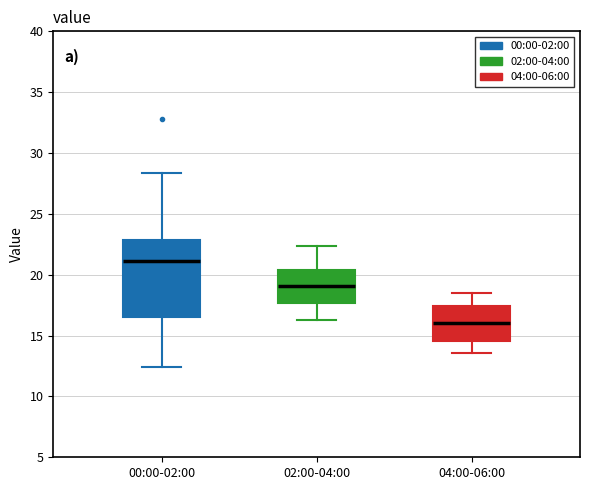

Reading left to right, transcribe this box plot: for each box, give where its median line is, the range the box spans, and where its two whiskers end, as read against the y-axis. The values are not printed on the chart, so give them approximately, as read against the axis.

00:00-02:00: median 21.0, box 16.5 to 23.0, whiskers 12.5 to 28.5
02:00-04:00: median 19.0, box 17.5 to 20.5, whiskers 16.5 to 22.5
04:00-06:00: median 16.0, box 14.5 to 17.5, whiskers 13.5 to 18.5